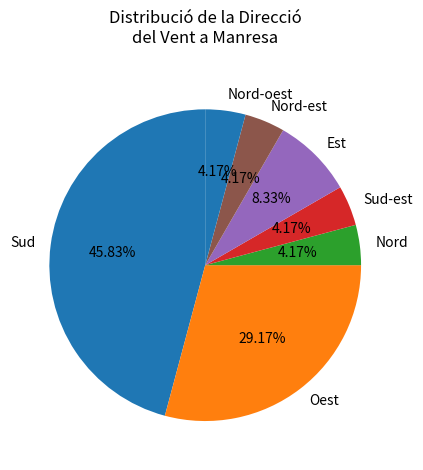

Which slice is the largest?

Sud